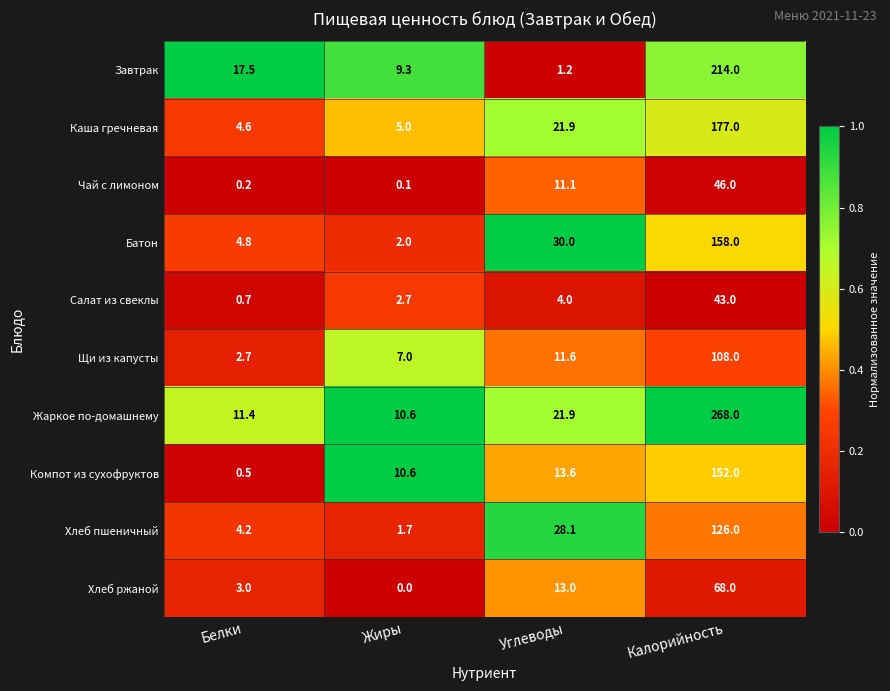

Which label corresponds to the largest value in the chart?

Калорийность